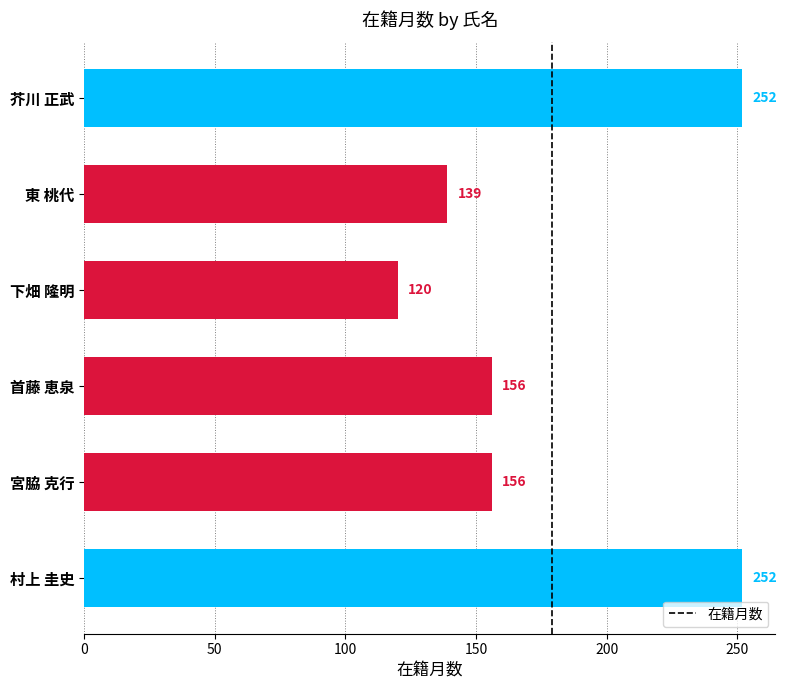

Reading top to bottom, what are all the values shown in this chart?

芥川 正武=252	東 桃代=139	下畑 隆明=120	首藤 恵泉=156	宮脇 克行=156	村上 圭史=252